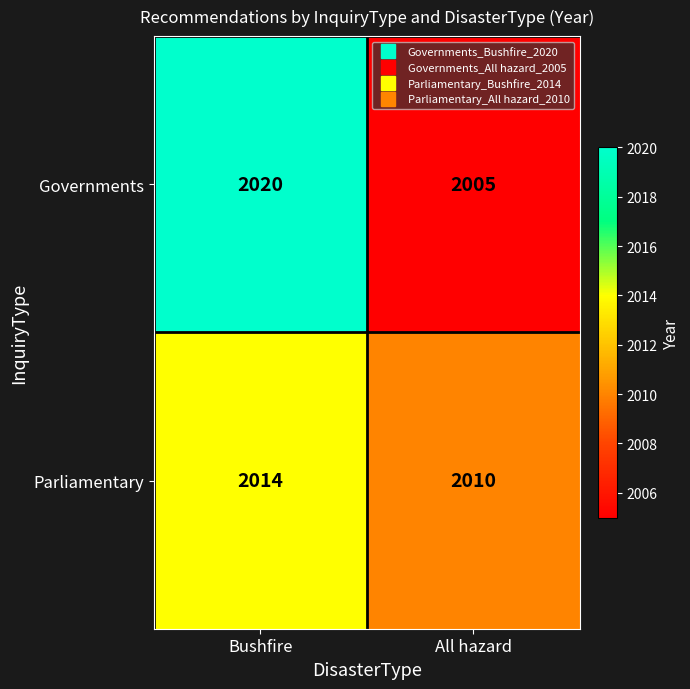

Reading left to right, extract all data points from this chart.

Governments: 2020	2005
Parliamentary: 2014	2010